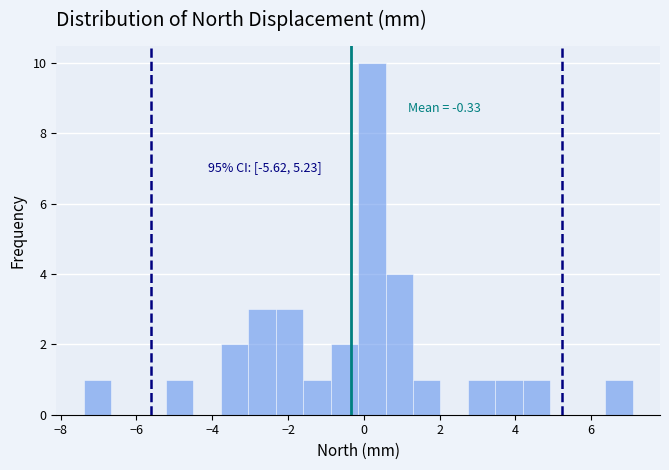

Read against the x-axis, roughly where is the centre of the tallest bar?

0.2